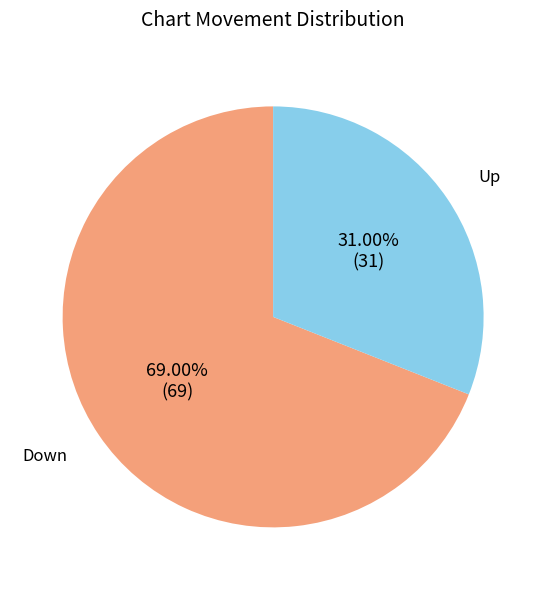

Is there a majority slice in this chart?

Yes